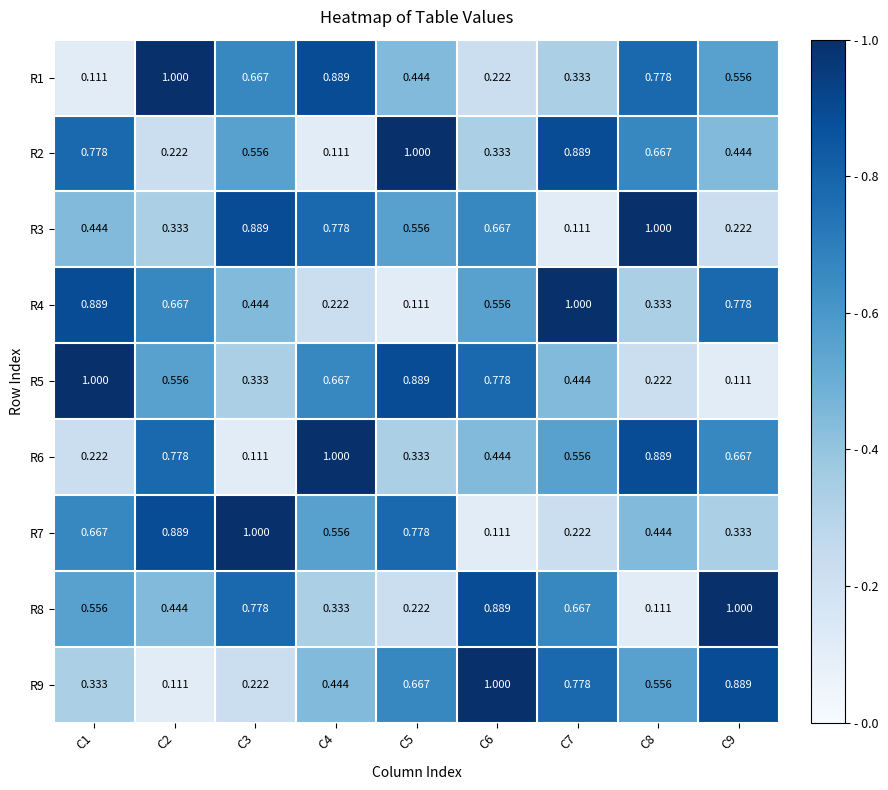

Is the value of R2 at C2 greater than the value of R5 at C1?

No